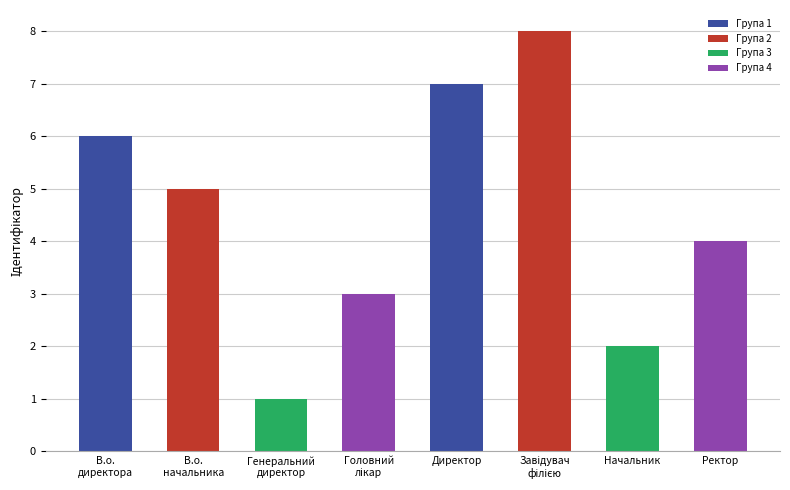

Which has a higher value, Директор or В.о. директора?

Директор